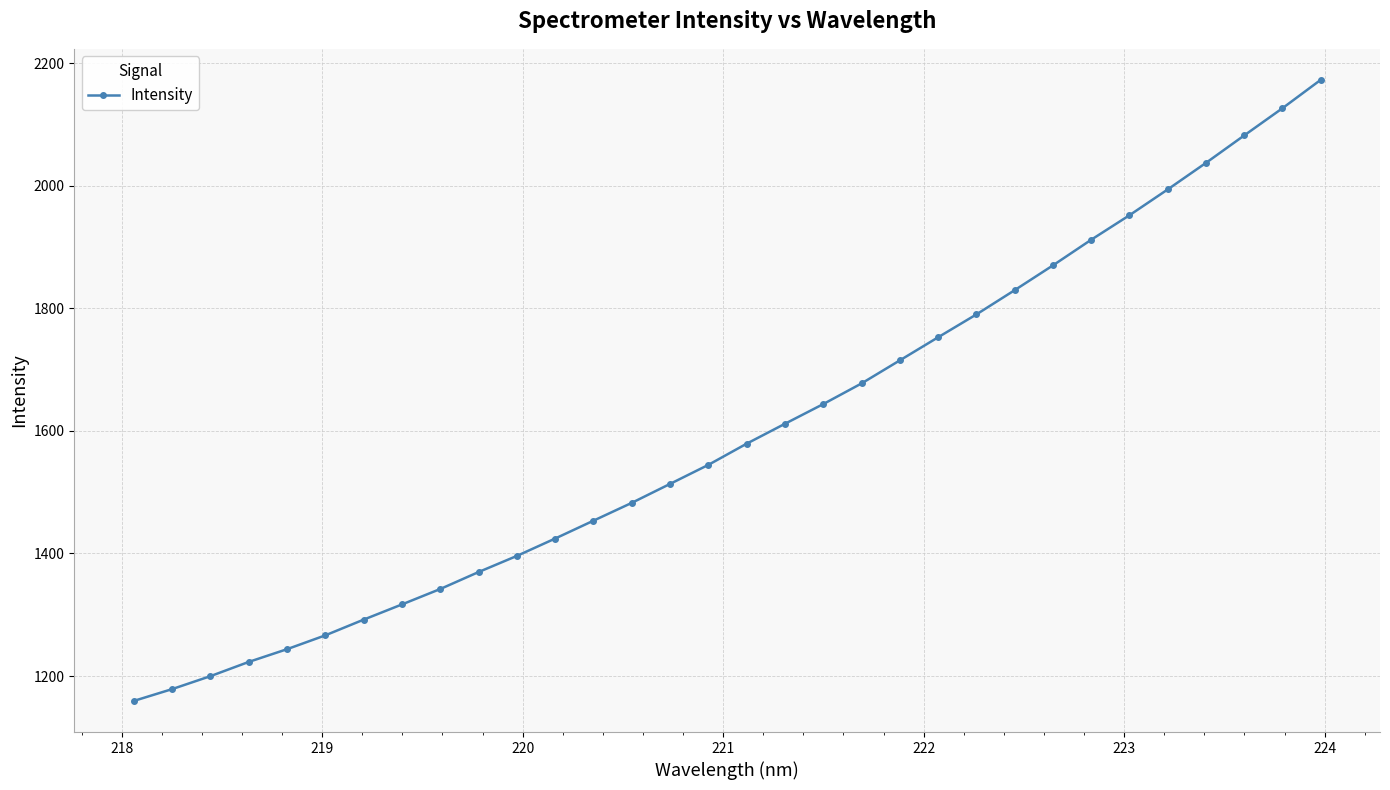

What is the maximum value shown in the chart?

2172.7